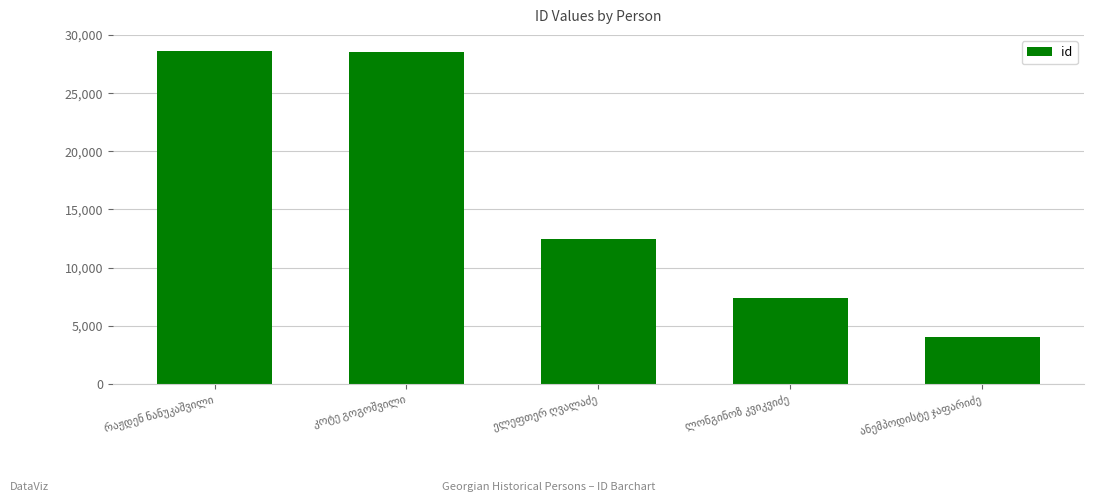

What is the smallest value displayed?

4011